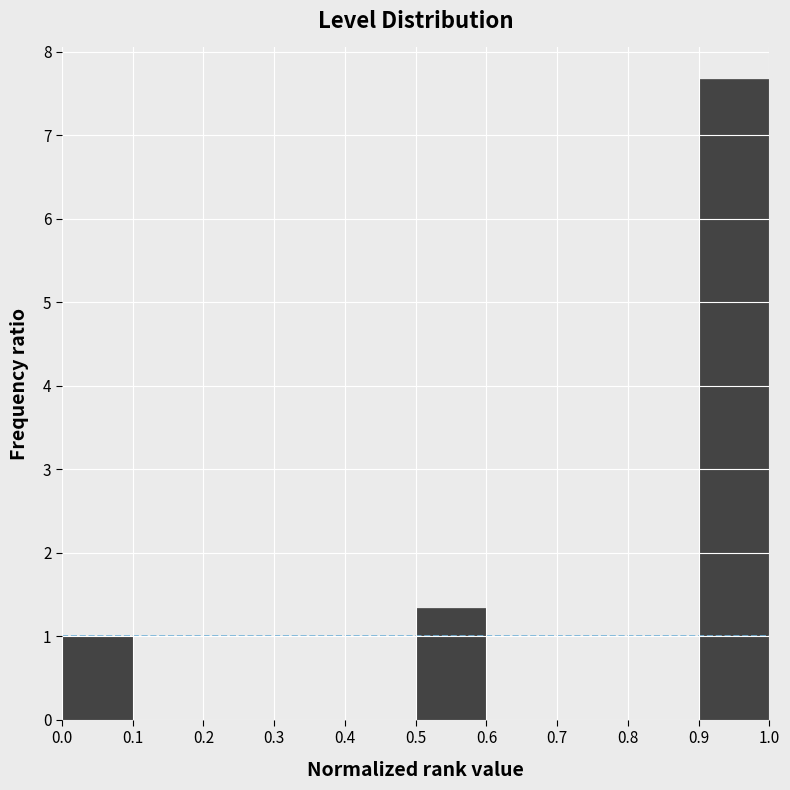

Reading left to right, transcribe this chart: for each bar, give the range it covers on the x-axis and its height. The values are not printed on the chart, so give them approximately, as read against the axis.

0.0 to 0.1: 1.0
0.1 to 0.2: 0
0.2 to 0.3: 0
0.3 to 0.4: 0
0.4 to 0.5: 0
0.5 to 0.6: 1.3
0.6 to 0.7: 0
0.7 to 0.8: 0
0.8 to 0.9: 0
0.9 to 1.0: 7.7